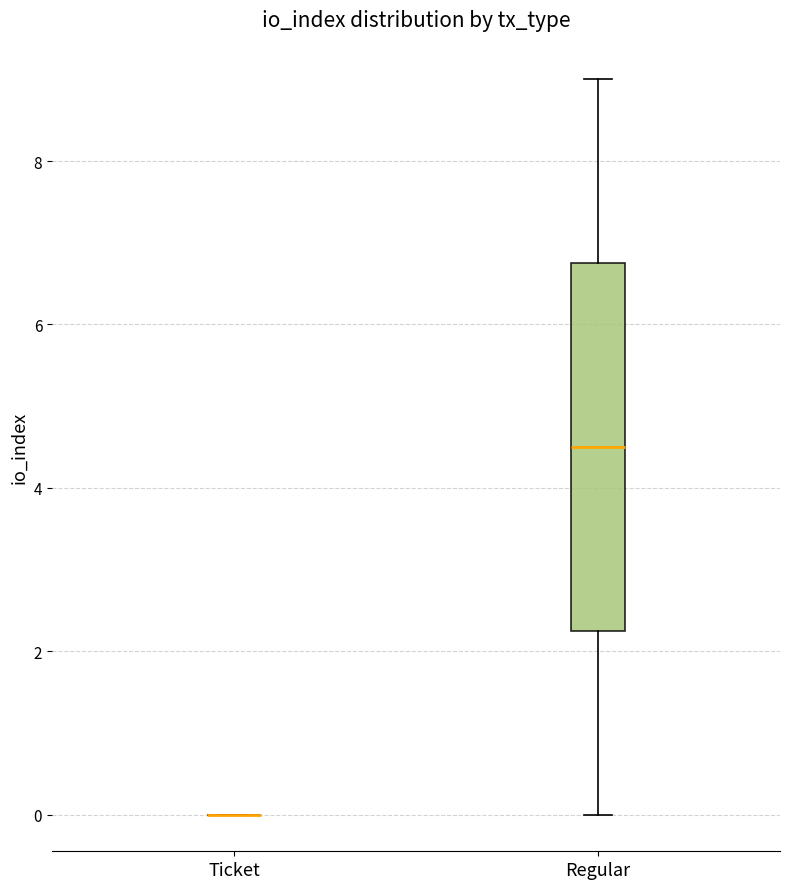

Reading left to right, transcribe this box plot: for each box, give where its median line is, the range the box spans, and where its two whiskers end, as read against the y-axis. The values are not printed on the chart, so give them approximately, as read against the axis.

Ticket: box collapsed to a line at 0.0, whiskers 0.0 to 0.0
Regular: median 4.6, box 2.2 to 6.8, whiskers 0.0 to 9.0